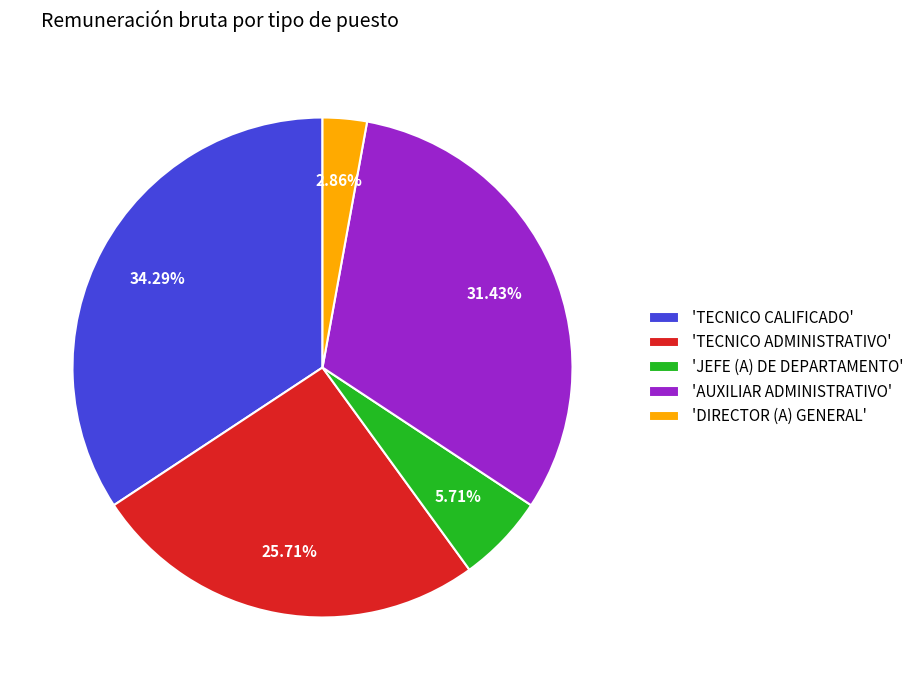

Do 'TECNICO CALIFICADO' and 'AUXILIAR ADMINISTRATIVO' together represent more than half of the pie?

Yes